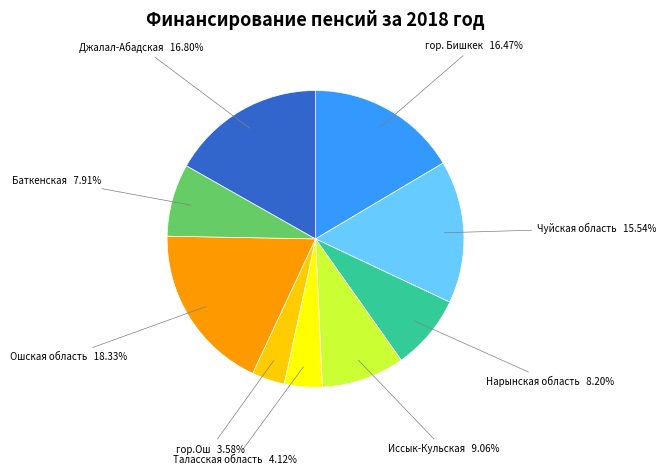

Does any single category account for the majority?

No